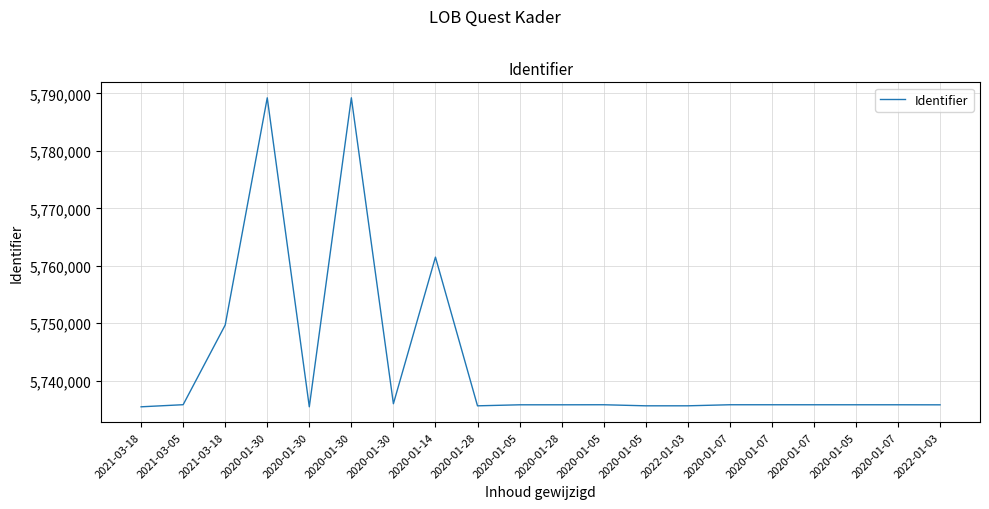

The value at 2020-01-07 is 1368782. True or false?

False